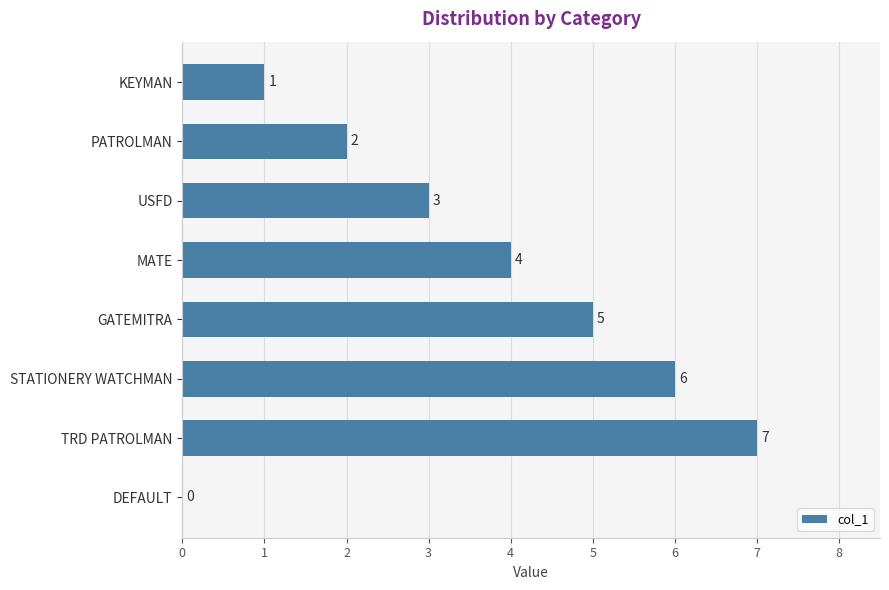

What is the maximum value shown in the chart?

7